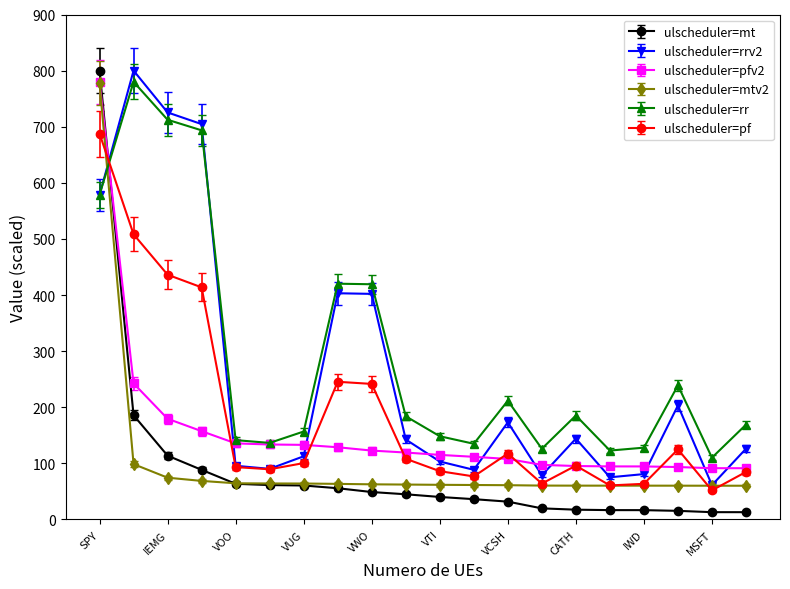

Does the chart display data point markers on the line(s)?

Yes